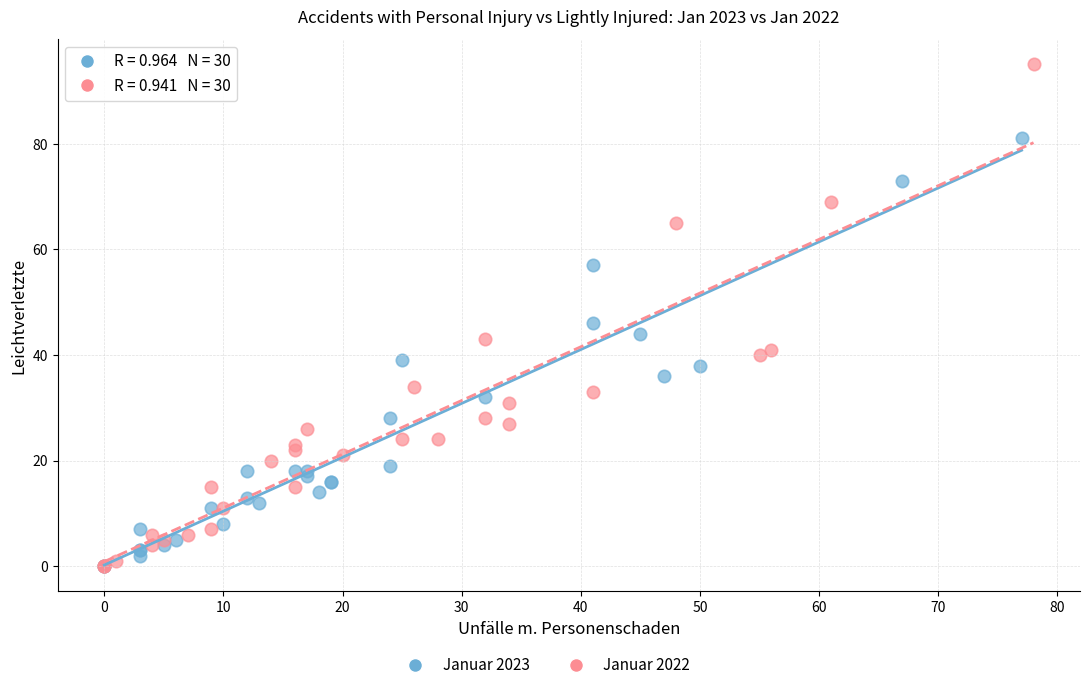

Which series has the widest spread of Y values?

Januar 2022